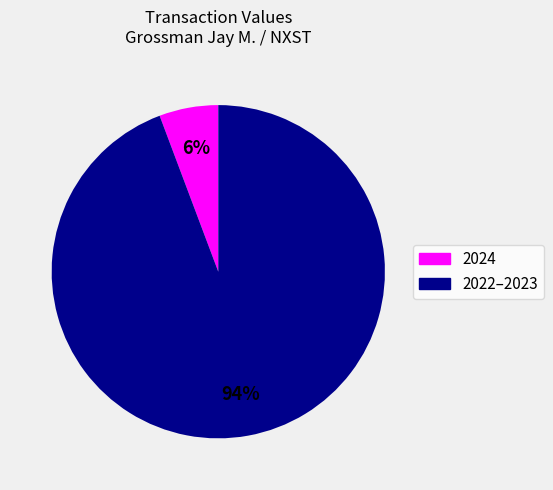

Is there any slice that represents more than half of the pie?

Yes